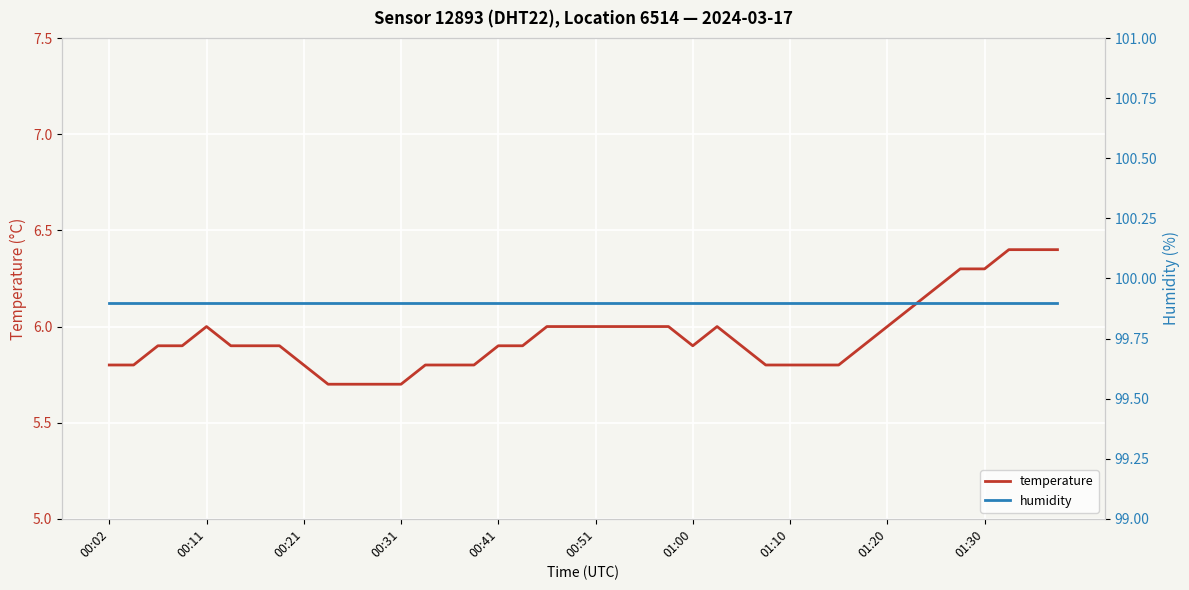

What is the maximum value for temperature?

6.4